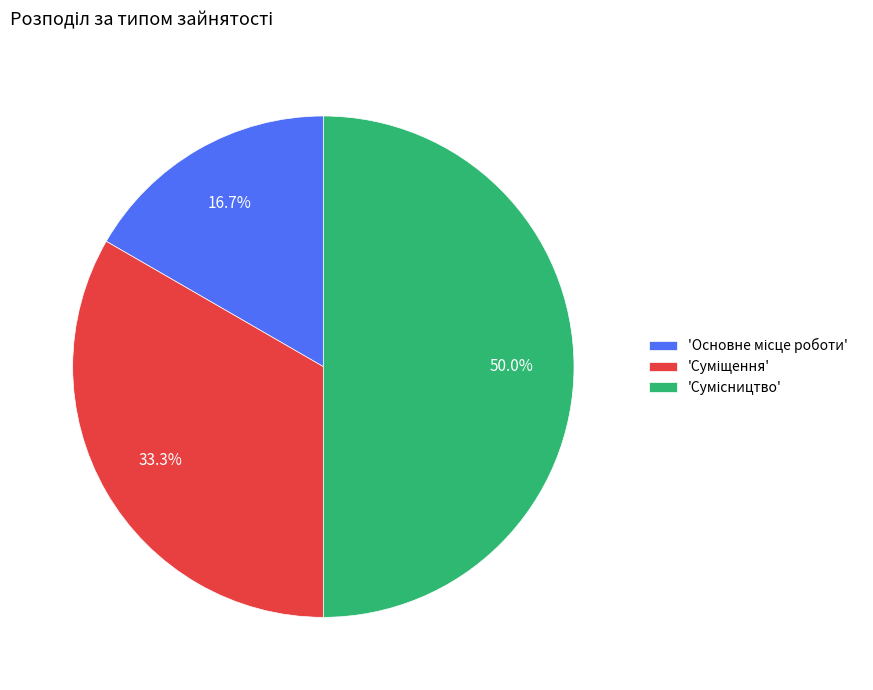

Which slice is the largest?

Сумісництво